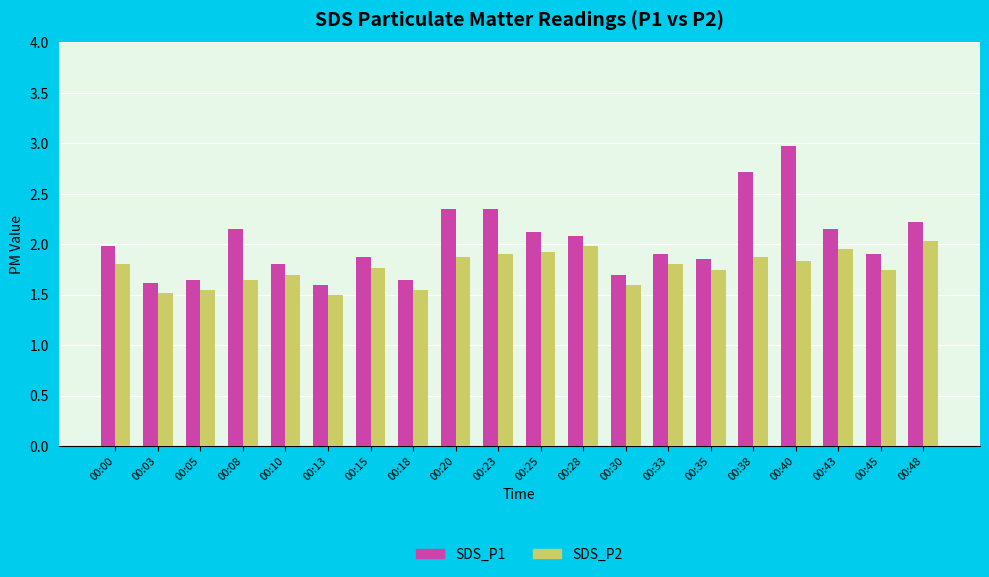

Which label corresponds to the largest value in the chart?

00:40